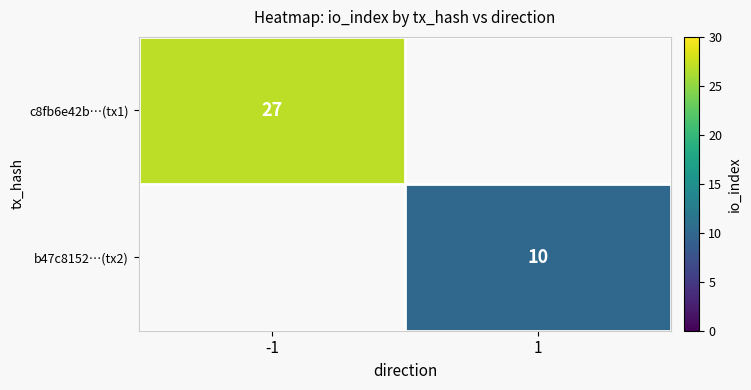

At how many categories does at least one series exceed 23?

1